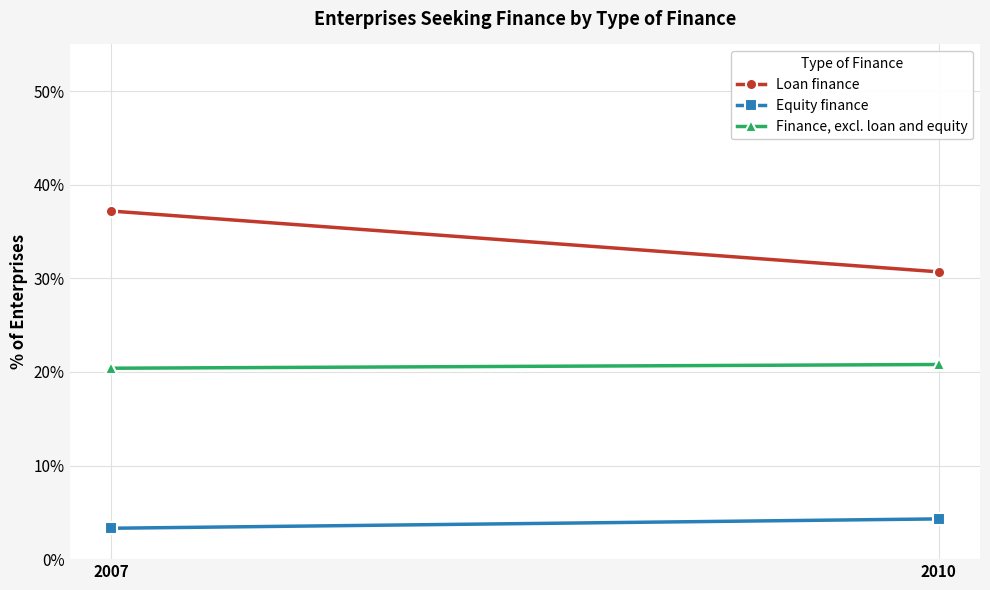

Is this an area chart (filled region under the line)?

No